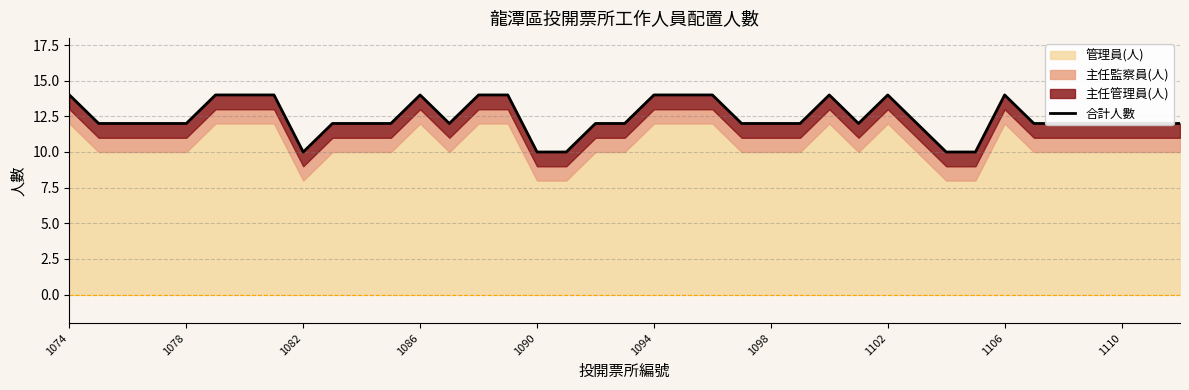

What is the smallest value displayed?

10